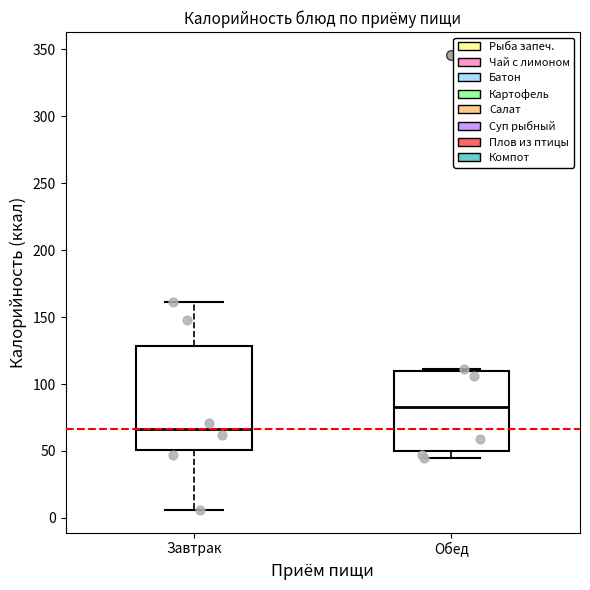

Reading left to right, transcribe this box plot: for each box, give where its median line is, the range the box spans, and where its two whiskers end, as read against the y-axis. The values are not printed on the chart, so give them approximately, as read against the axis.

Завтрак: median 65, box 50 to 130, whiskers 5 to 160
Обед: median 85, box 50 to 110, whiskers 45 to 110